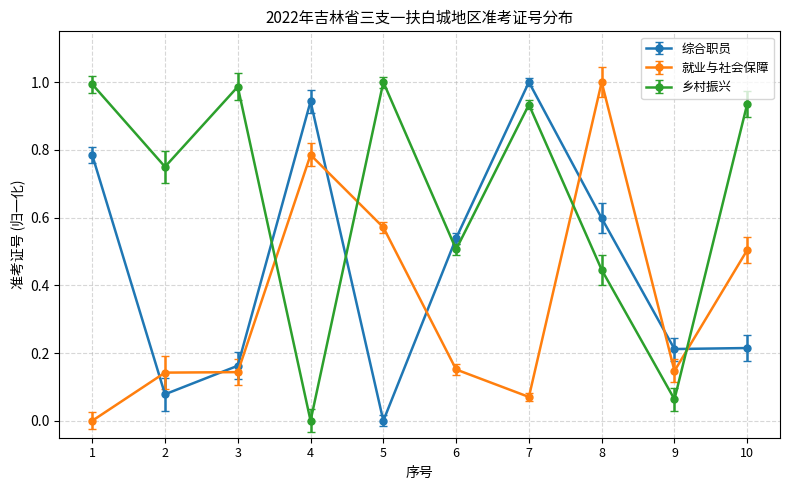

Which category has the lowest value in the 乡村振兴 series?

4